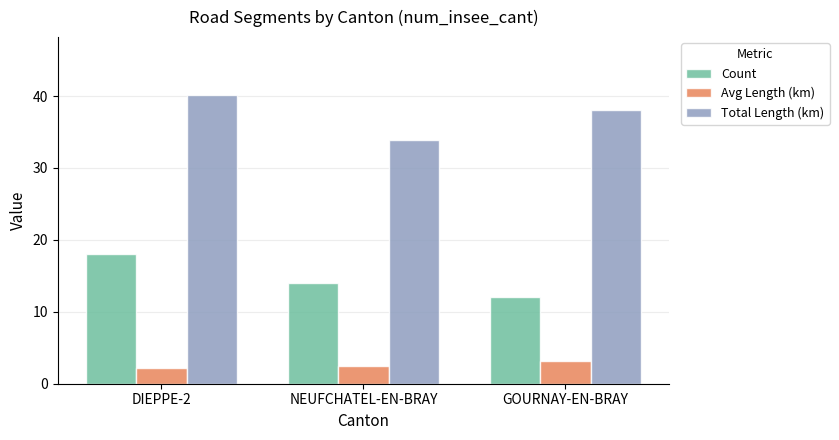

Which series changed the most between DIEPPE-2 and GOURNAY-EN-BRAY?

Count